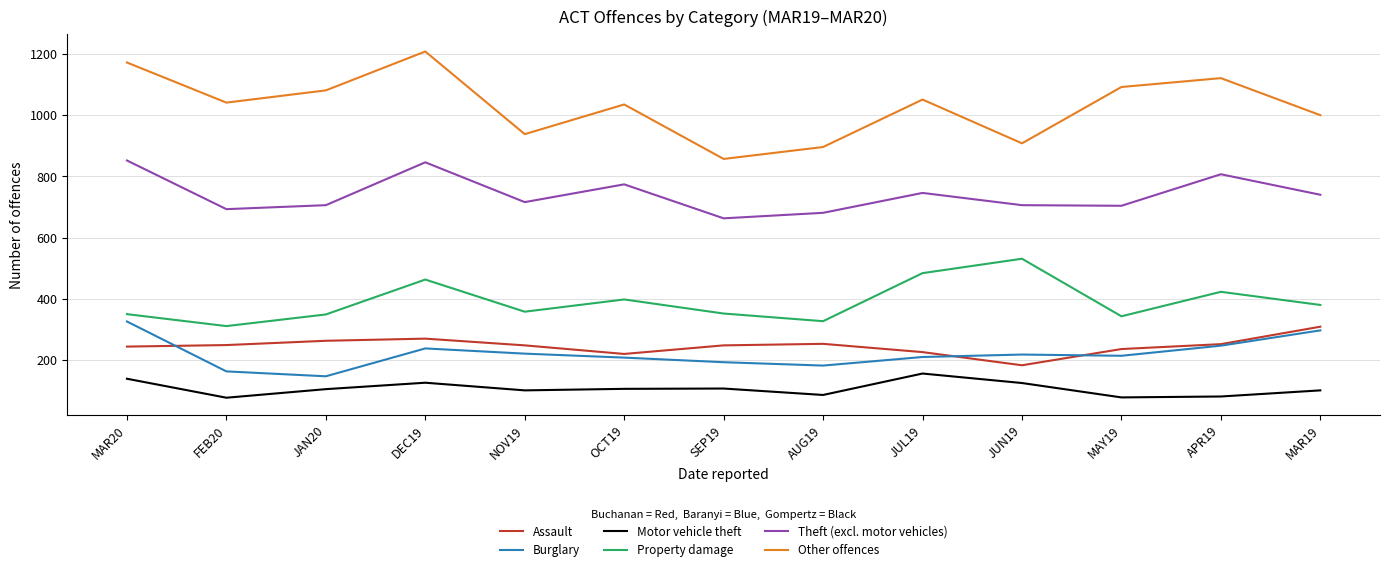

What is the average value of the Motor vehicle theft series?

107